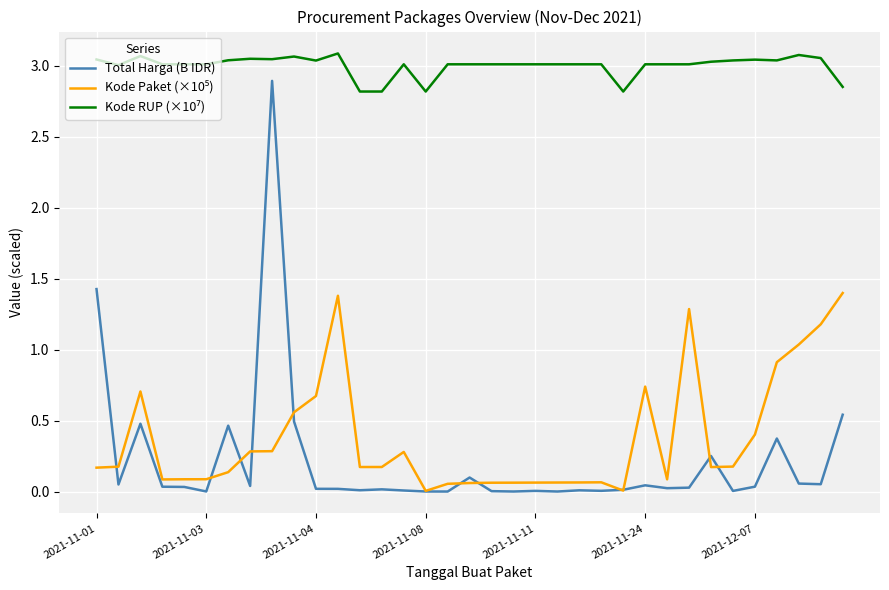

Which series has the largest range (max minus min)?

Total Harga (B IDR)